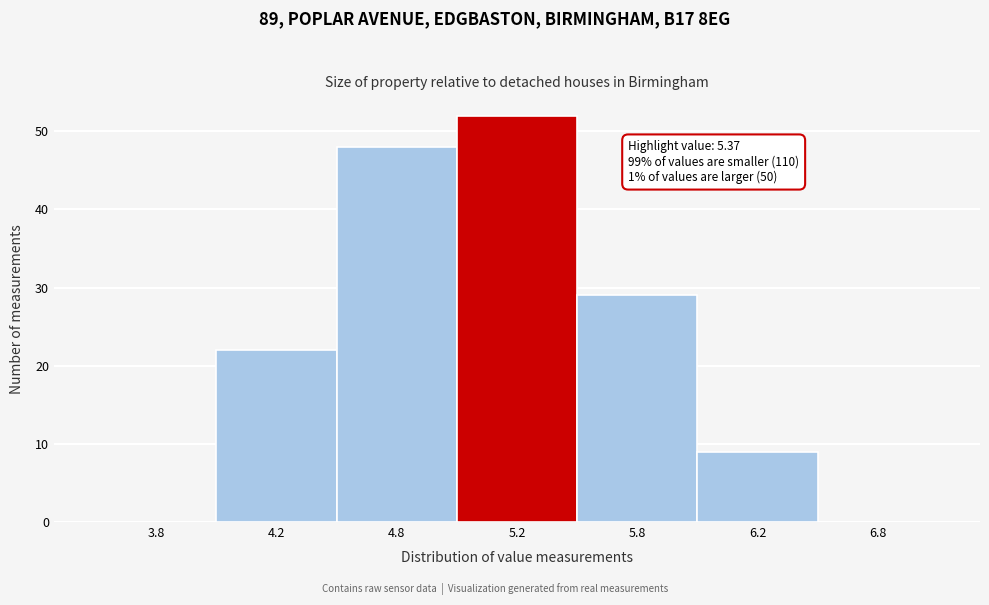

Reading right to left, extract all data points from this chart.

6.8=0	6.2=9	5.8=29	5.2=52	4.8=48	4.2=22	3.8=0